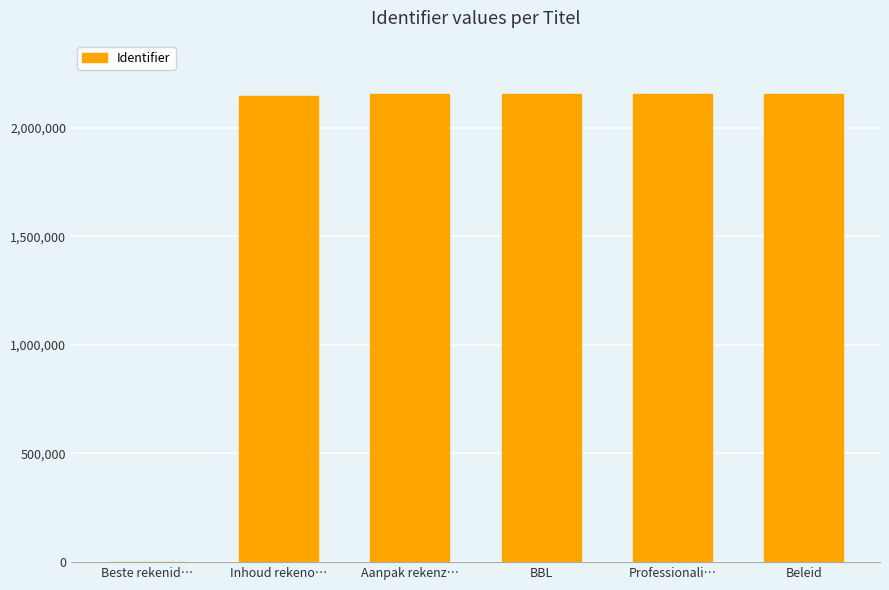

How many distinct data groups are displayed?

1